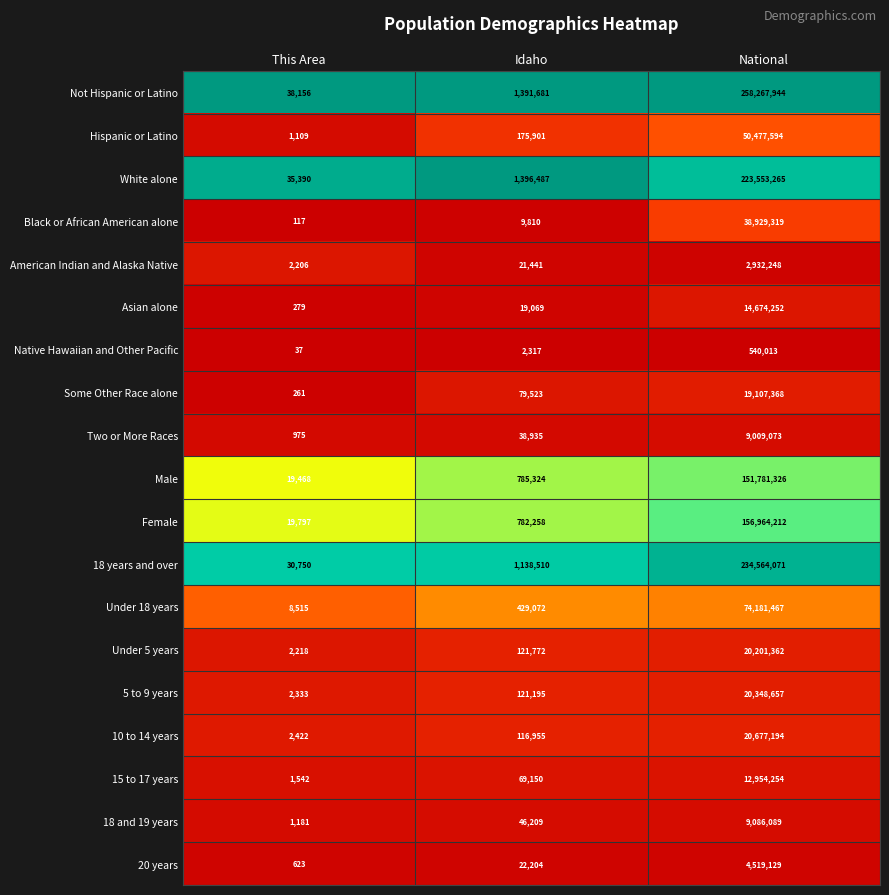

At which label is 18 years and over closest to 117297410?

Idaho